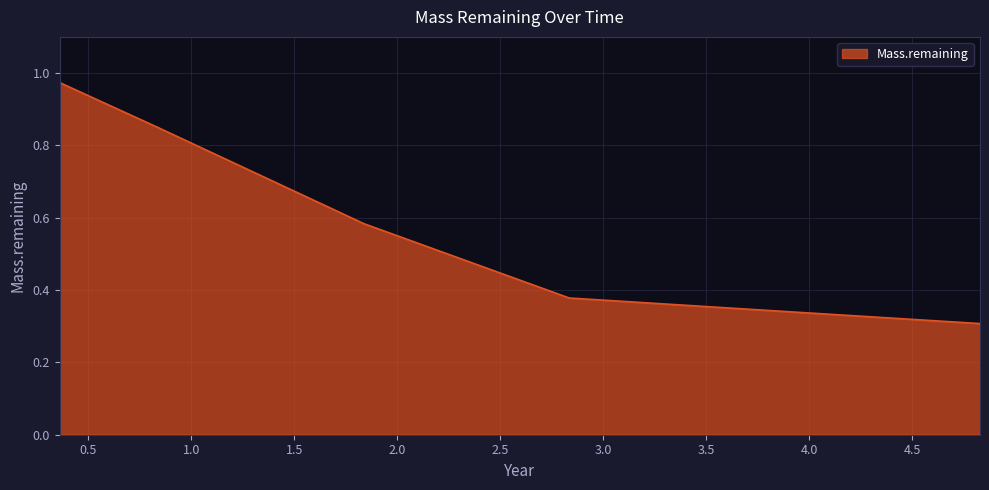

What is the difference between the maximum and minimum values?

0.7